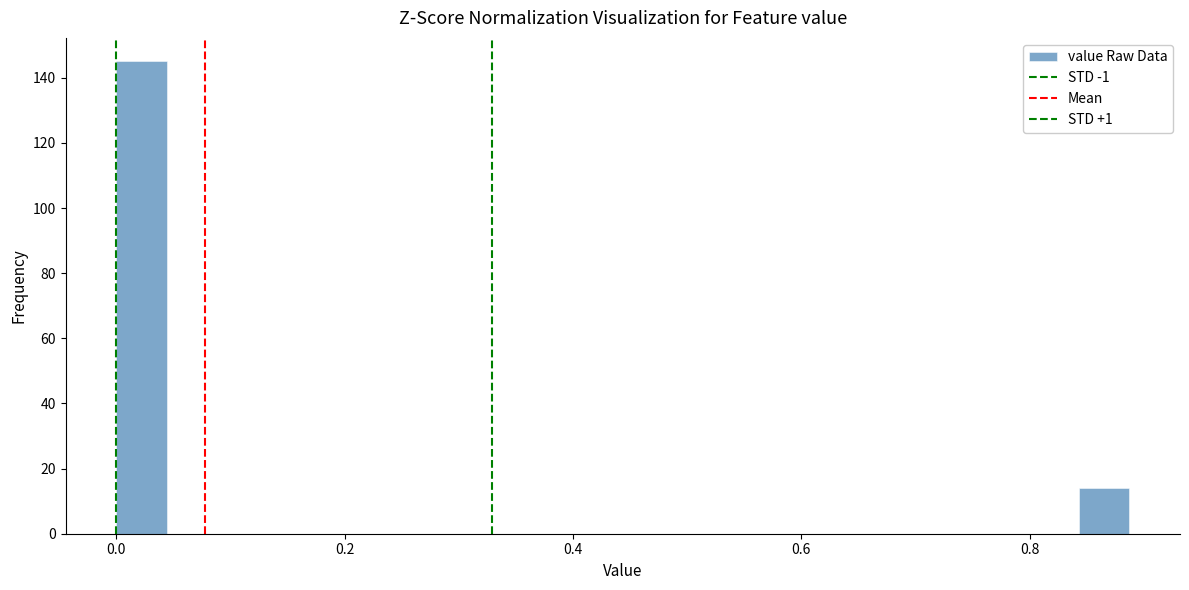

Around what value on the x-axis is the tallest bar? Give the approximate position of its centre, as read against the axis.

0.02